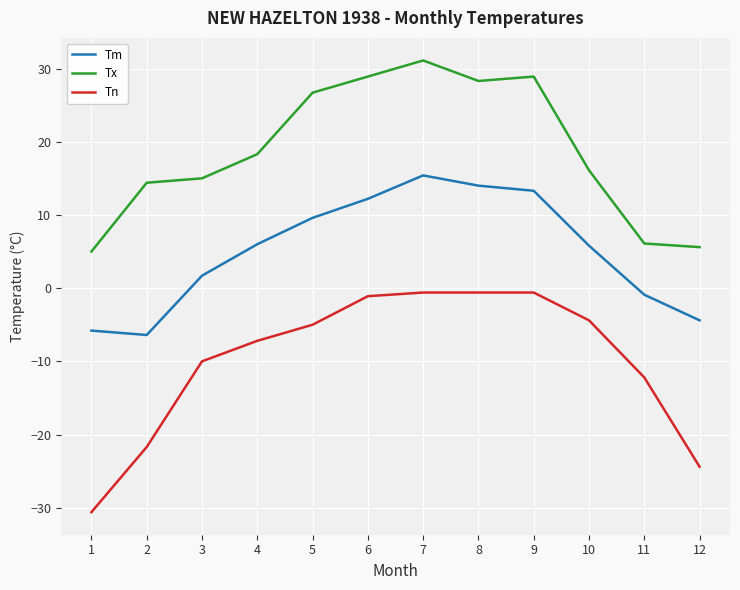

Which series changed the most between 5 and 12?

Tx